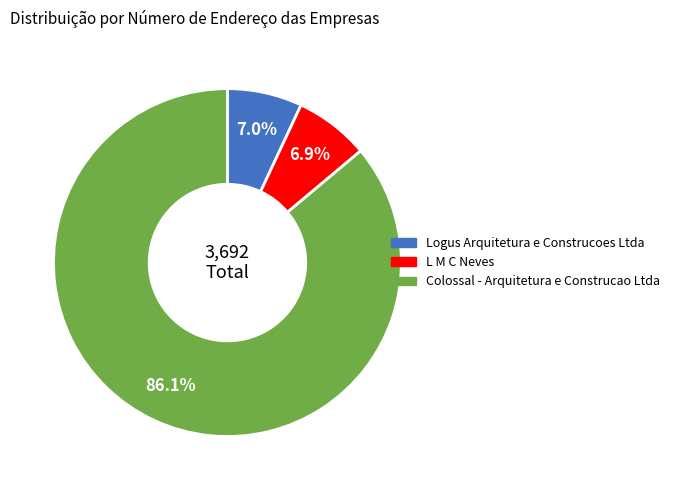

How much of the chart is everything except L M C Neves?

93.1%